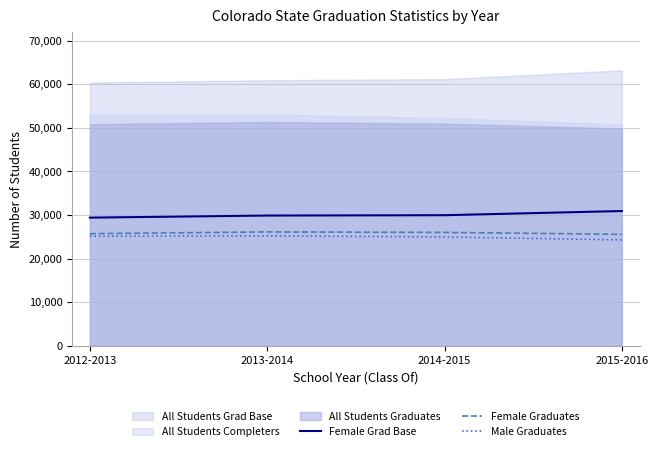

What is the average value of the Female Grad Base series?

30026